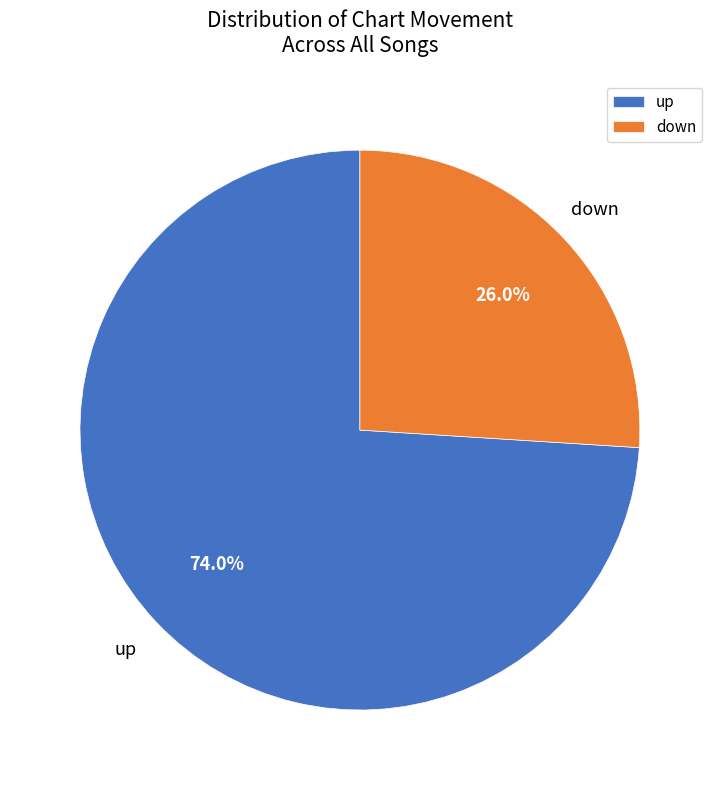

How many segments does this pie chart have?

2